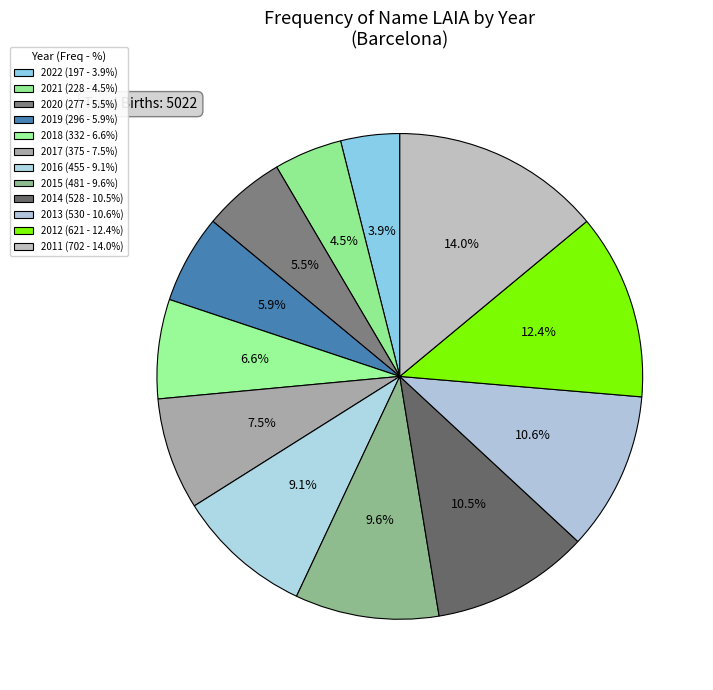

How many segments does this pie chart have?

12